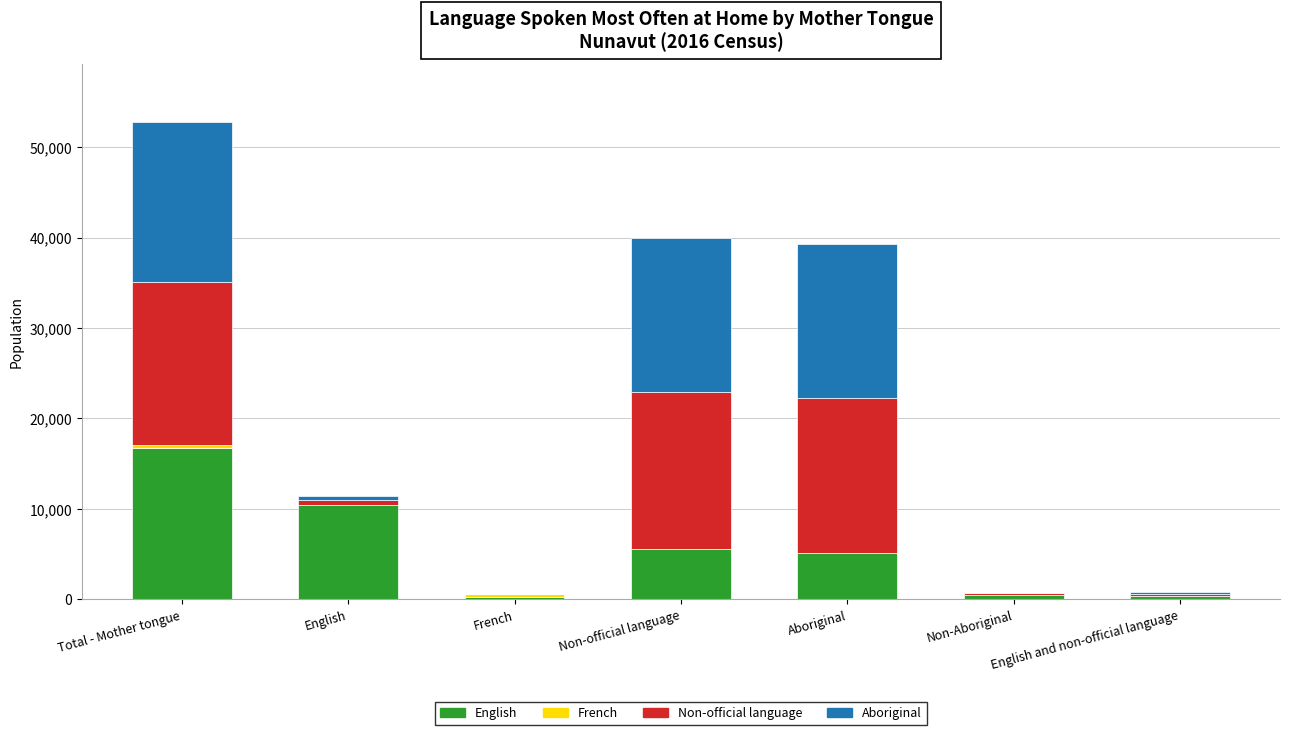

What is the total value across all series at Aboriginal?

39245